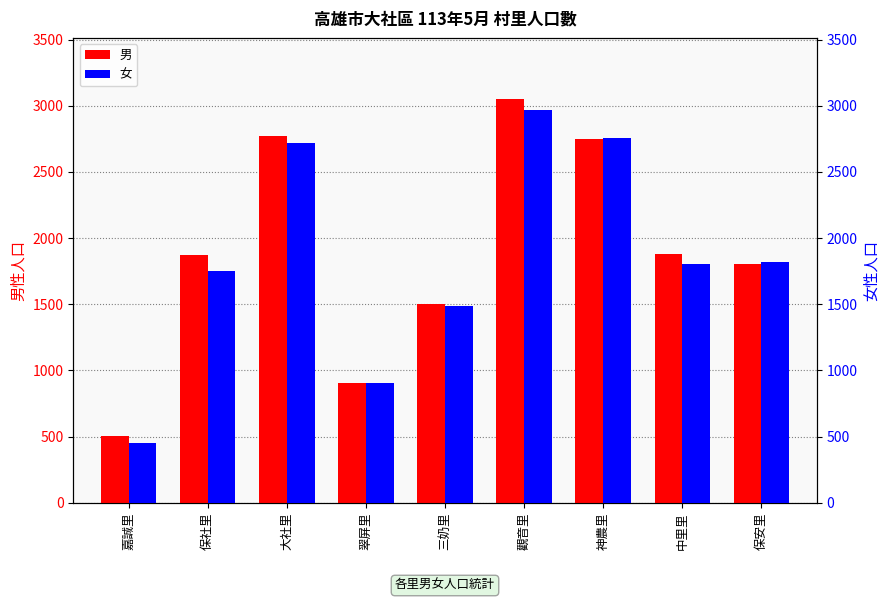

Reading left to right, list all the values displayed in this chart.

男: 嘉誠里=506	保社里=1869	大社里=2770	翠屏里=908	三奶里=1500	觀音里=3055	神農里=2750	中里里=1880	保安里=1807
女: 嘉誠里=448	保社里=1751	大社里=2721	翠屏里=906	三奶里=1485	觀音里=2972	神農里=2757	中里里=1801	保安里=1819